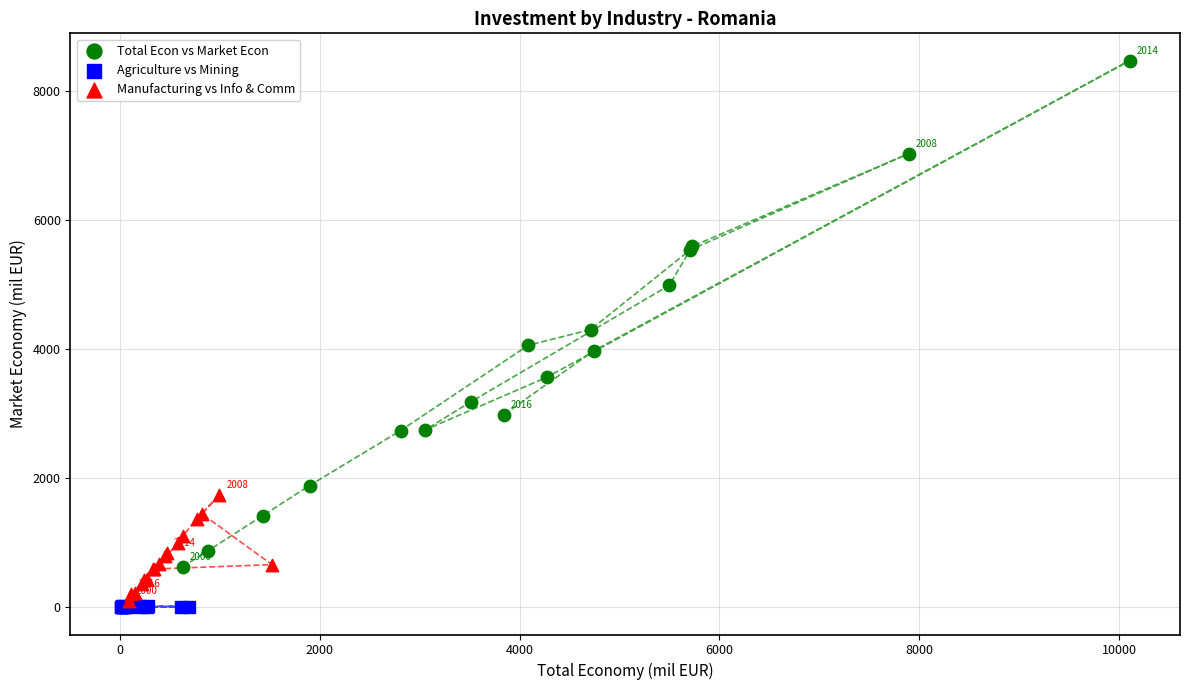

Which series has the largest Y range (max minus min)?

Total Econ vs Market Econ